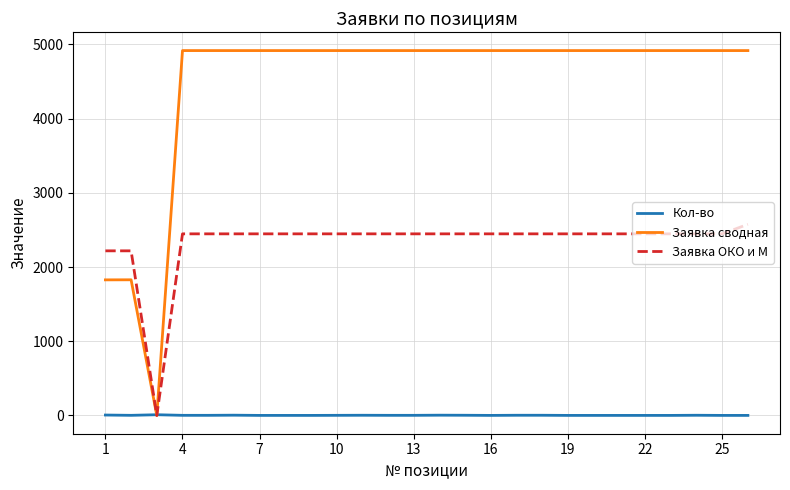

Which series ends up on top after the final intersection of Кол-во and Заявка ОКО и М?

Заявка ОКО и М